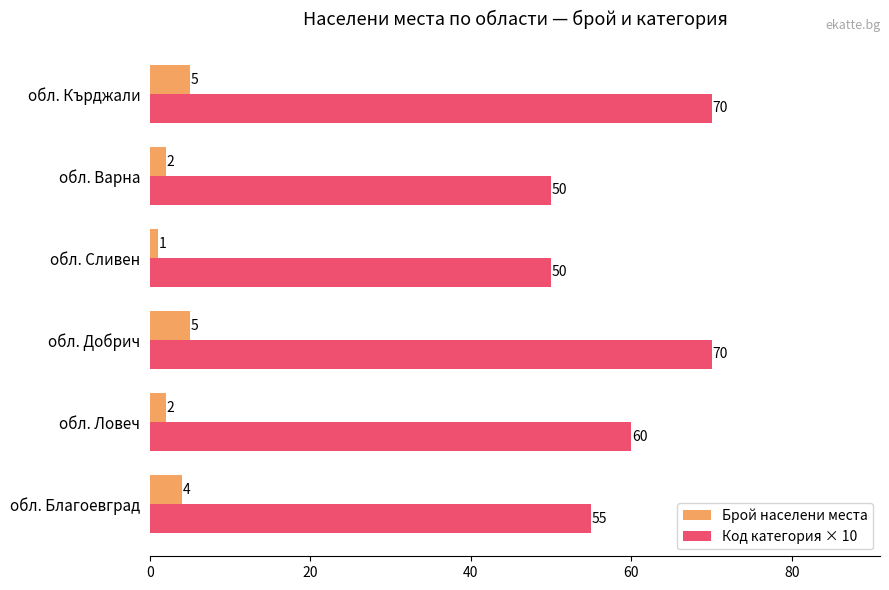

The value of Код категория × 10 at обл. Кърджали is 70. True or false?

True